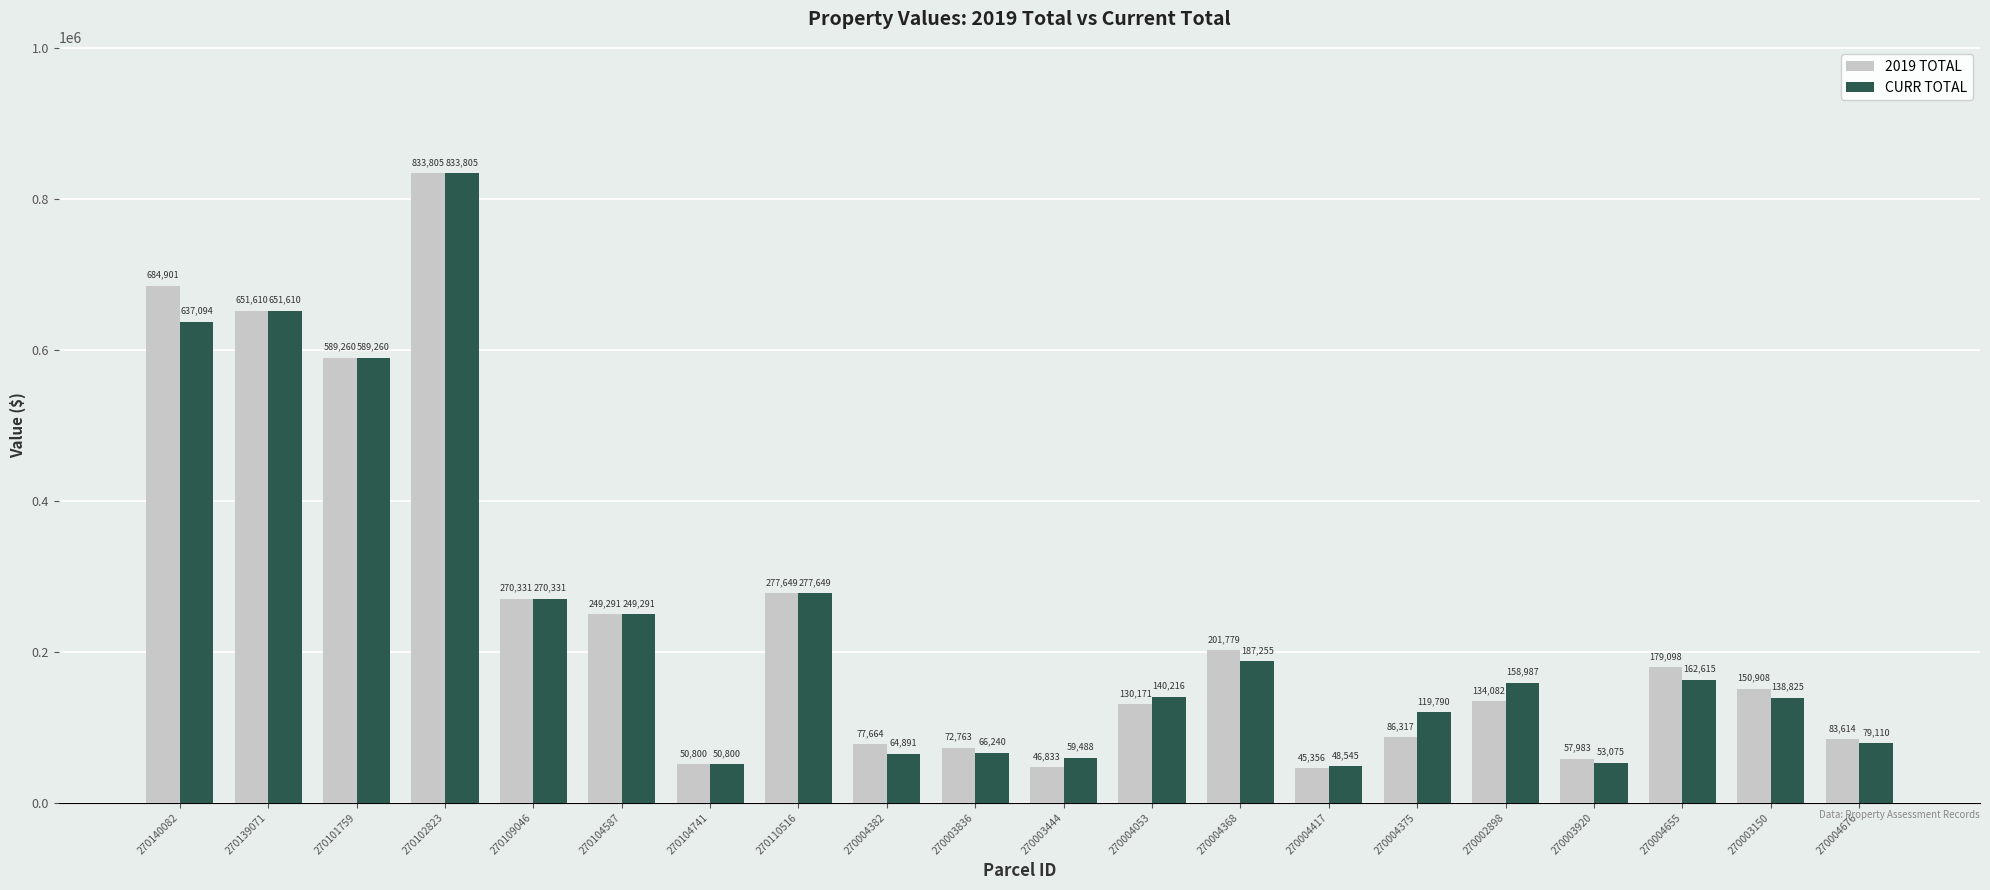

Which category has the highest value in the 2019 TOTAL series?

270102823